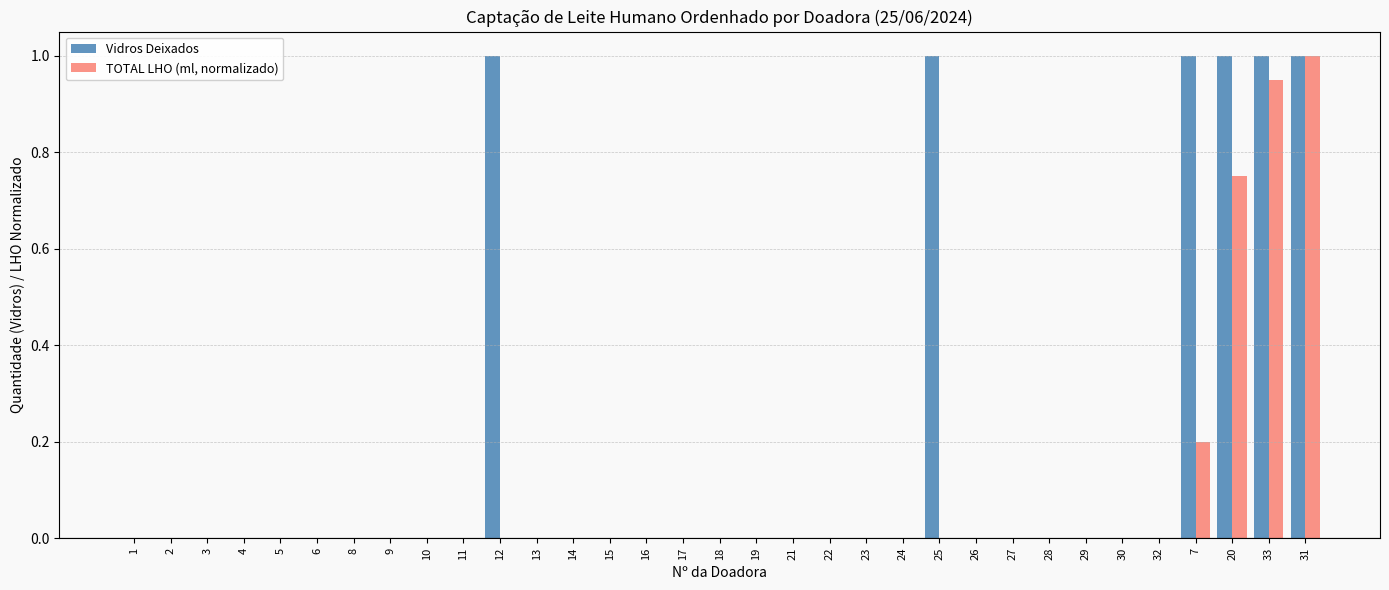

What is the sum of all TOTAL LHO (ml, normalizado) values?

2.9